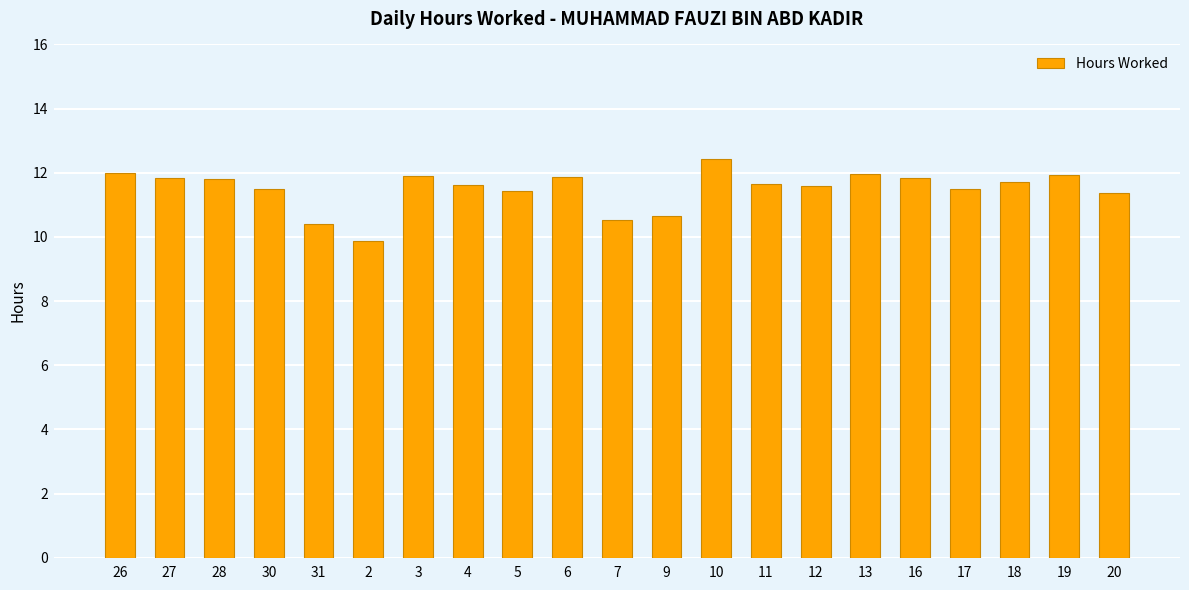

What is the change in value from 28 to 3?

+0.1